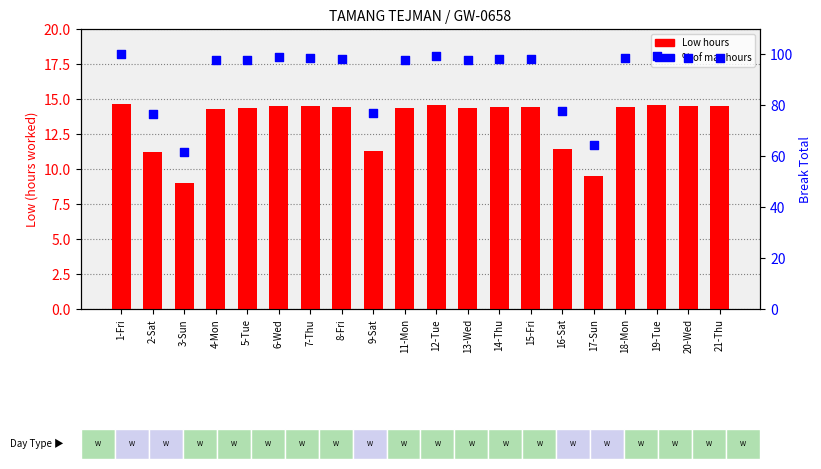

Which series has the widest spread of Y values?

% of max hours